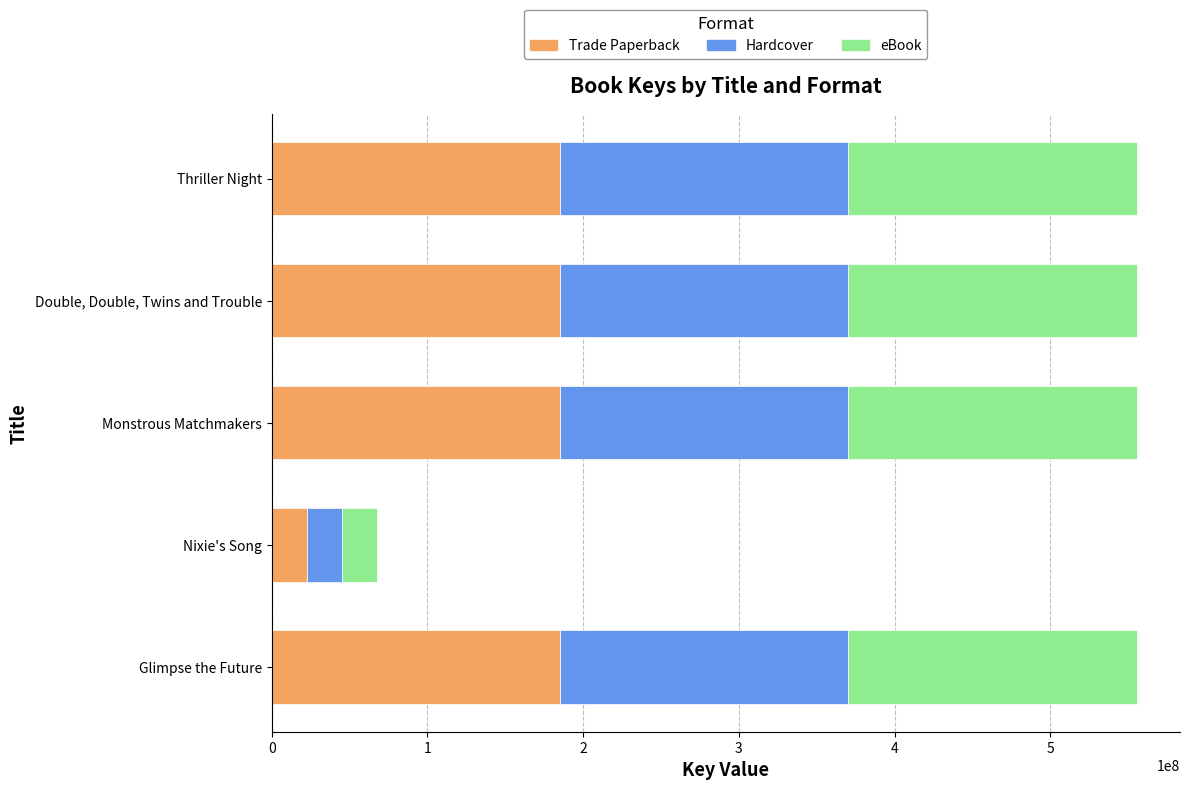

Is it true that Trade Paperback equals 185156987 at Glimpse the Future?

True